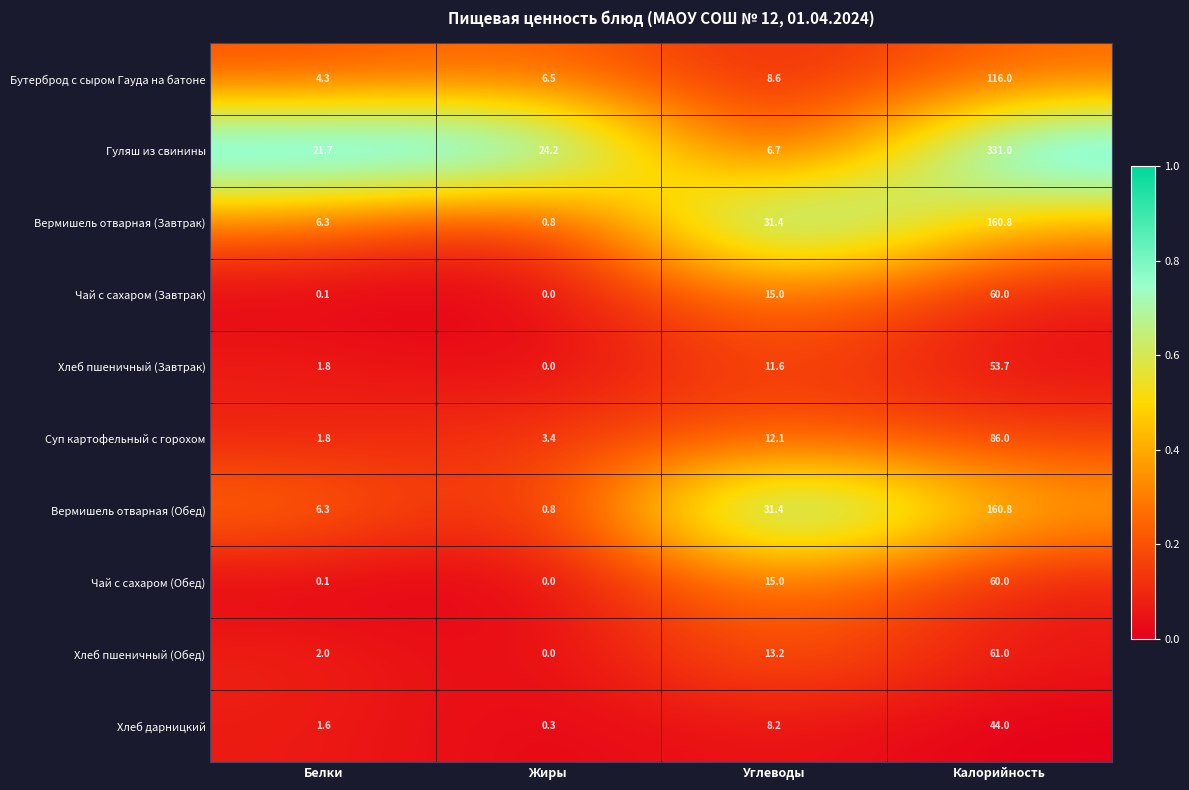

The value of Хлеб дарницкий at Белки is 2.2. True or false?

False